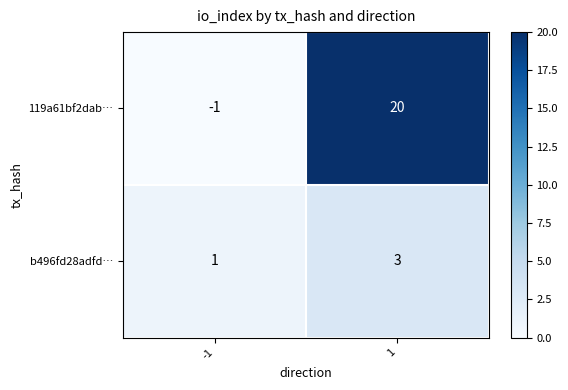

What is the difference between the 119a61bf2dab… values at 1 and -1?

21